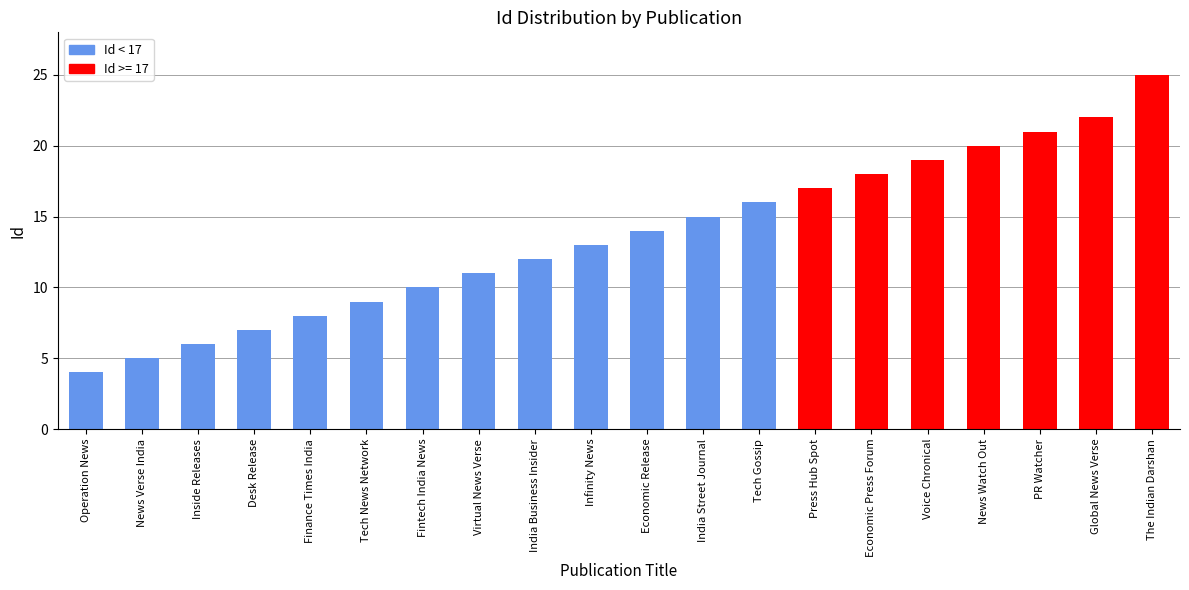

How many distinct data groups are displayed?

1